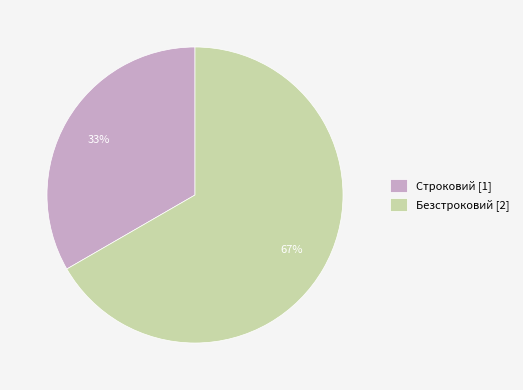

Rank the categories by value from lowest to highest.

Строковий, Безстроковий